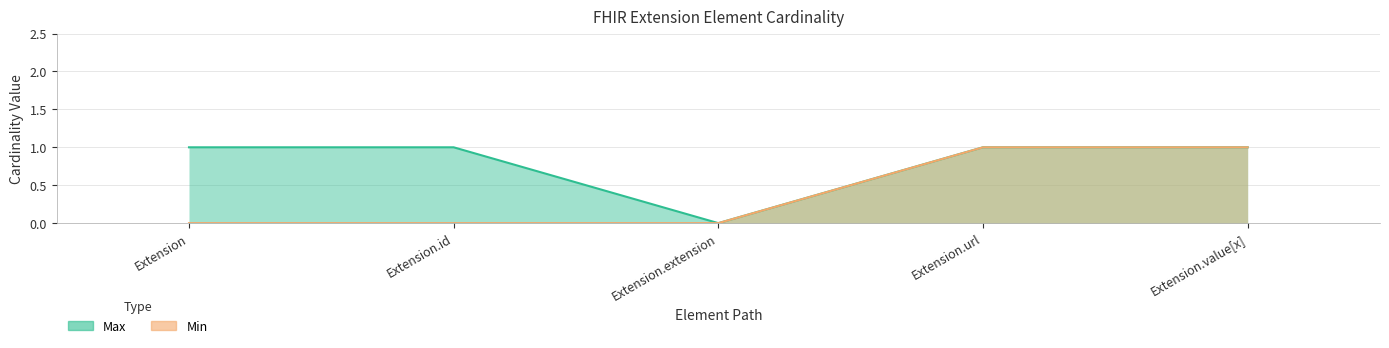

What is the value of the Min point at the 5th from the left?

1